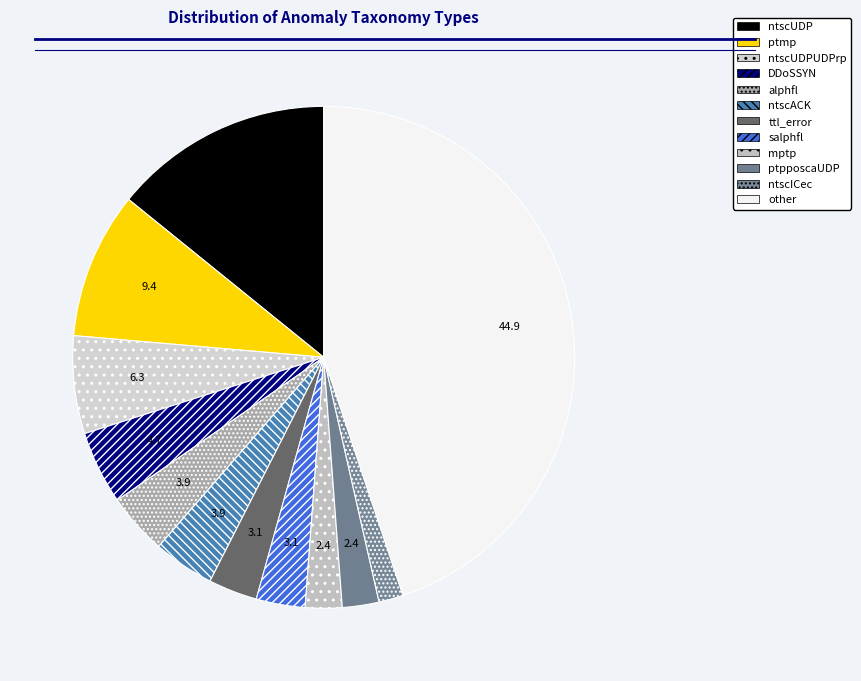

What is the change in value from ttl_error to ntscICec?

-2